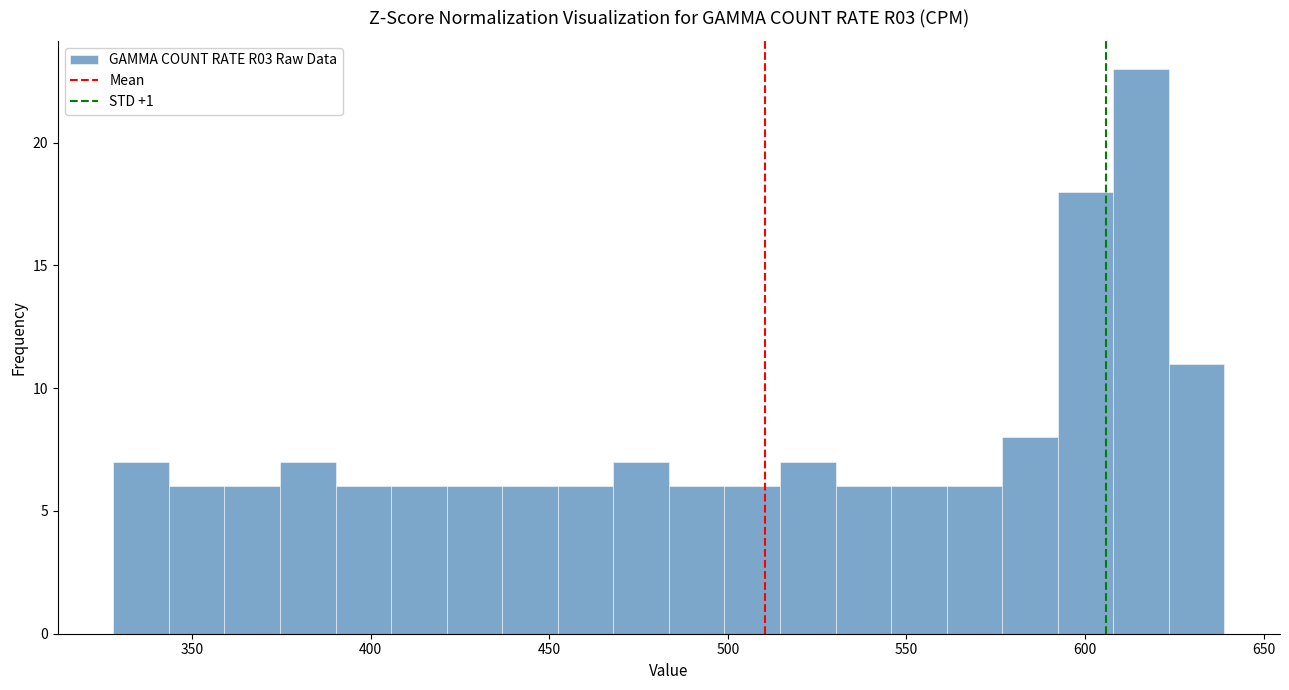

Read against the x-axis, roughly where is the centre of the tallest bar?

615